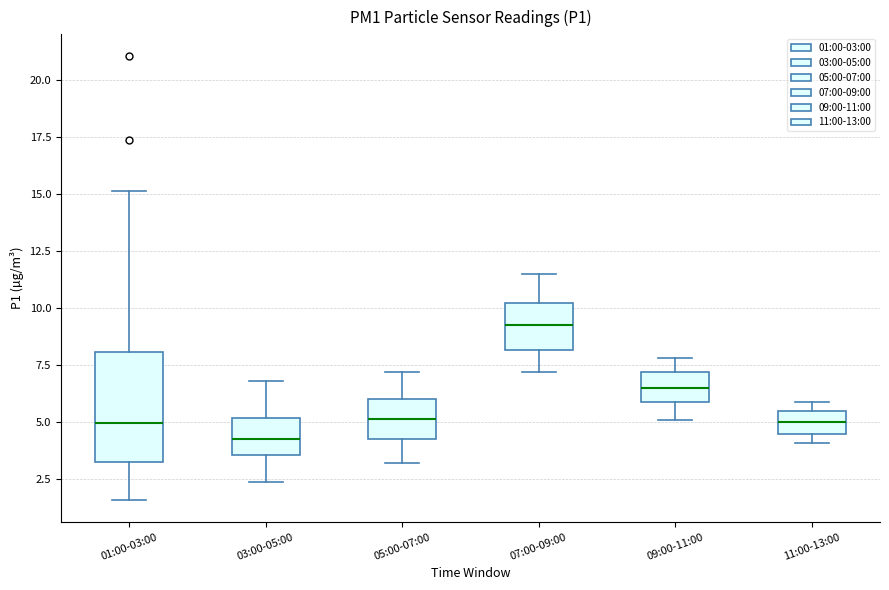

Comparing the boxes themselves (not the whiskers), which one is the tallest?

01:00-03:00